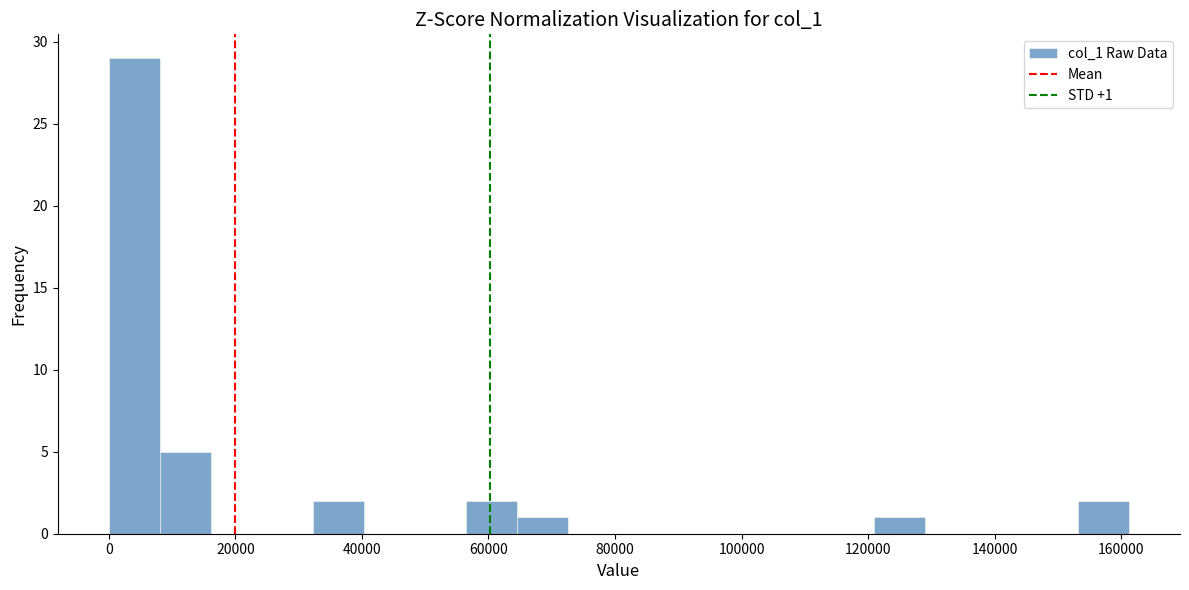

Which range on the x-axis has the tallest bar?

0 to 8000